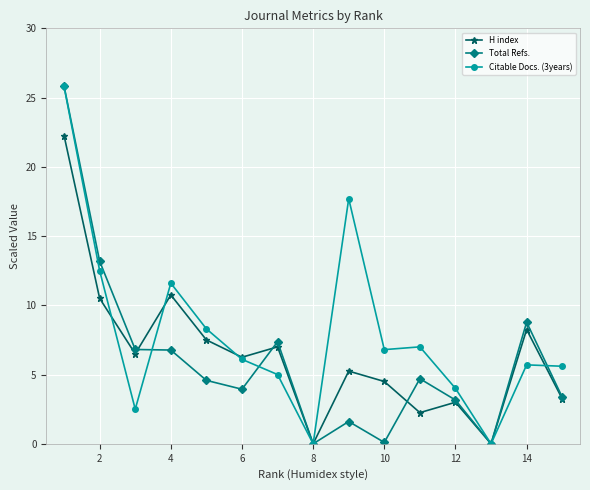

Count the number of categories in the chart.

15